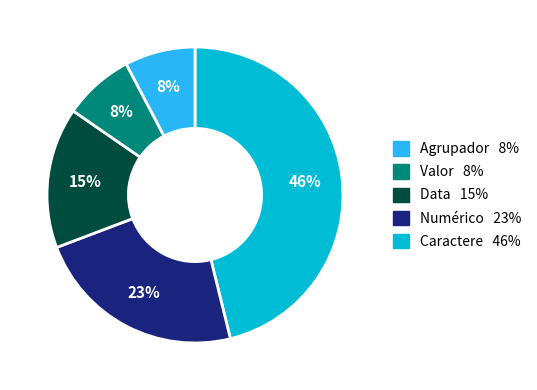

Is there any slice that represents more than half of the pie?

No